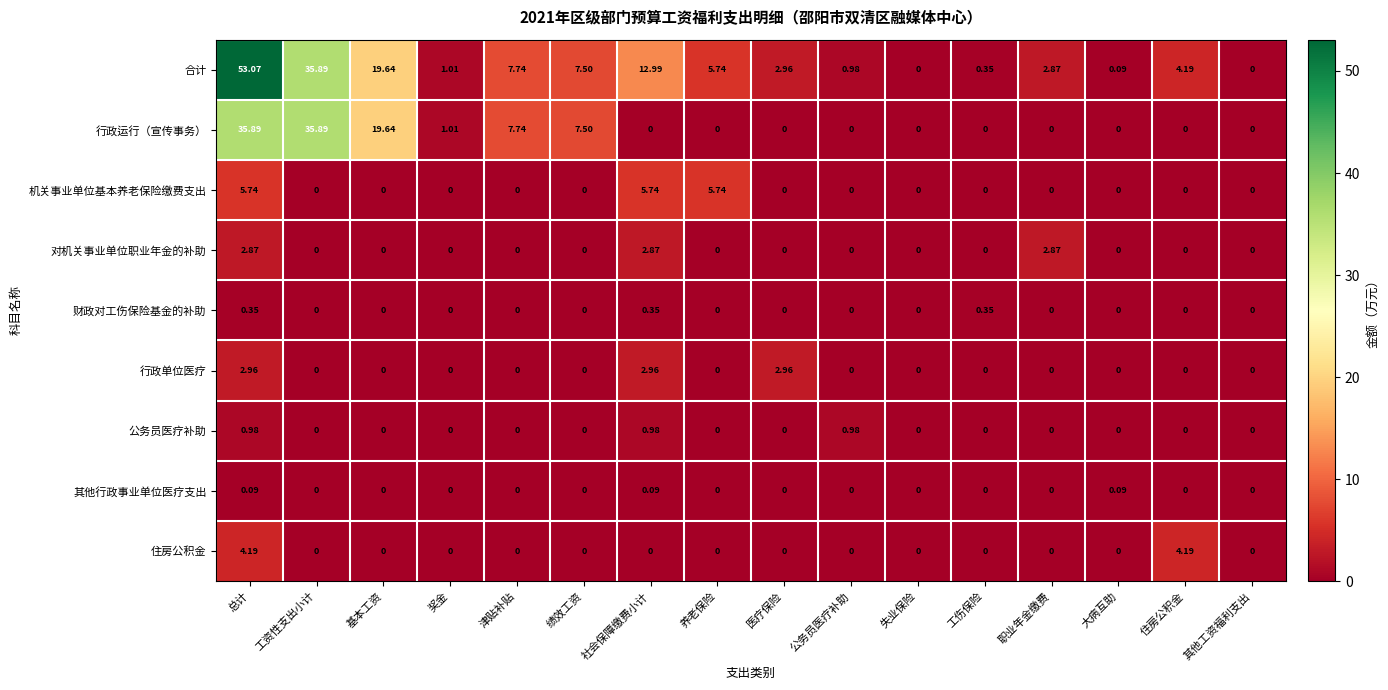

Between 津贴补贴 and 医疗保险, which series saw the biggest shift?

行政运行（宣传事务）